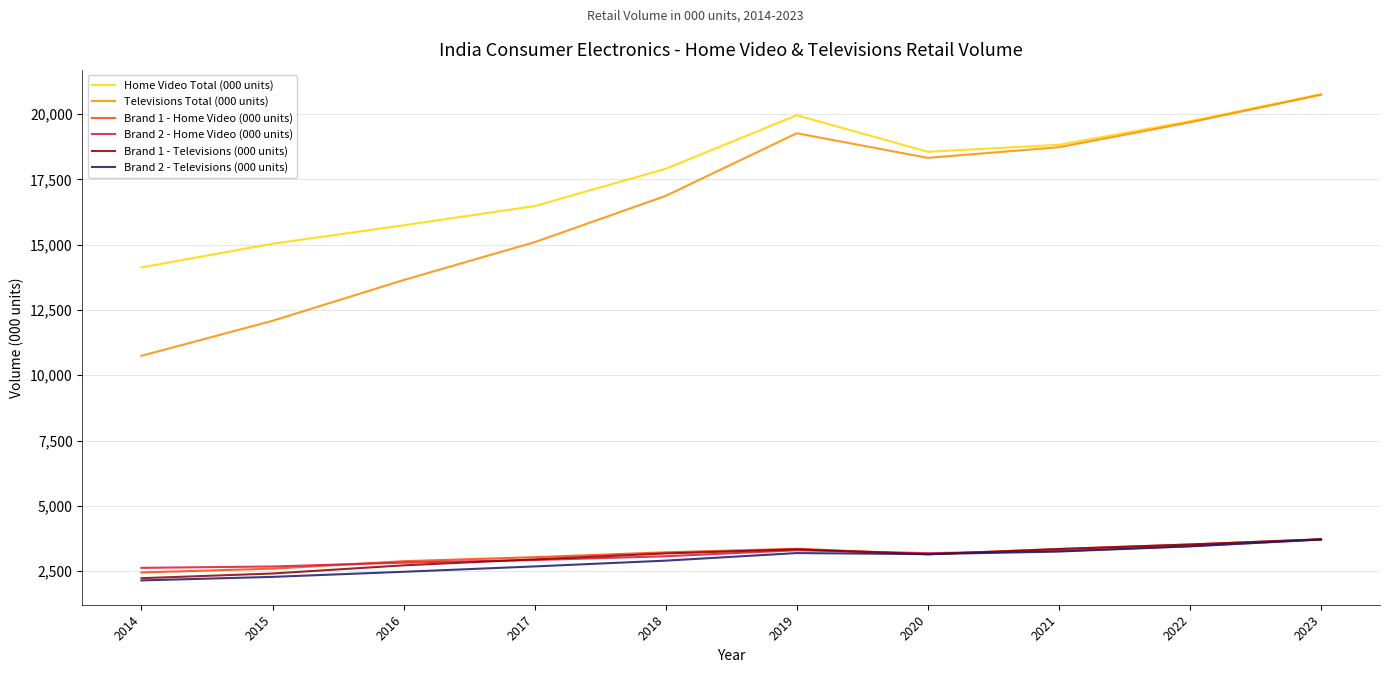

At which category is the sum across all series the highest?

2023